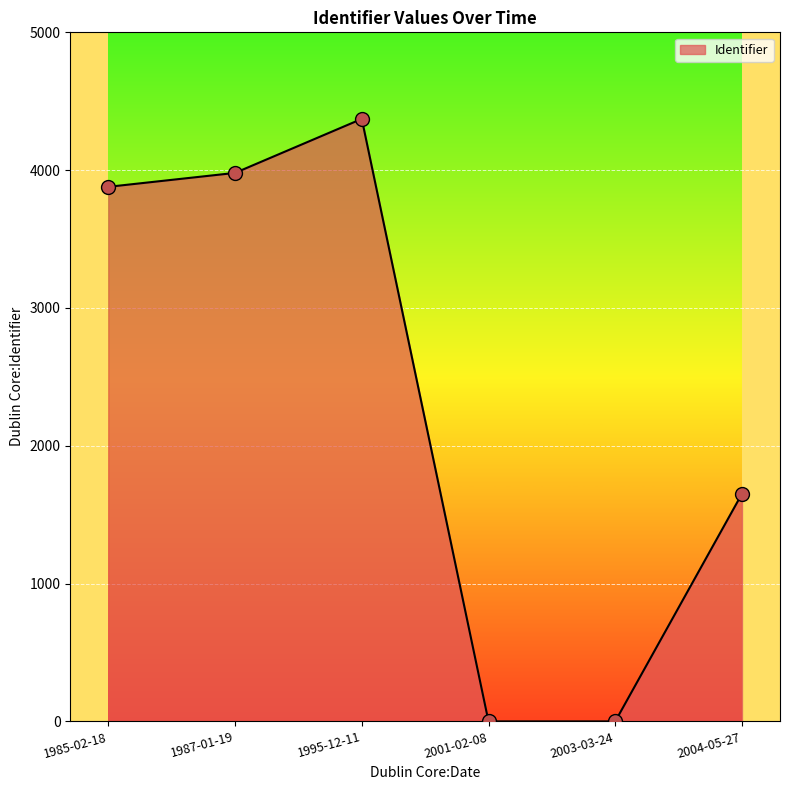

What is the change in value from 1987-01-19 to 2001-02-08?

-3980